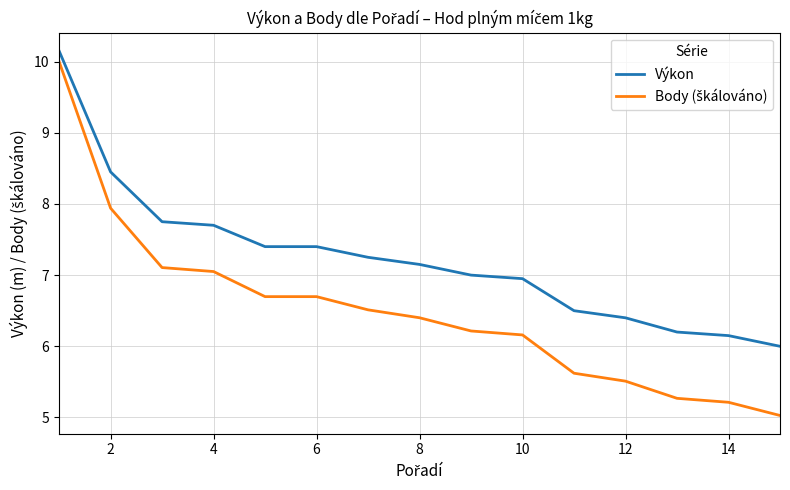

What is the smallest value displayed?

5.0